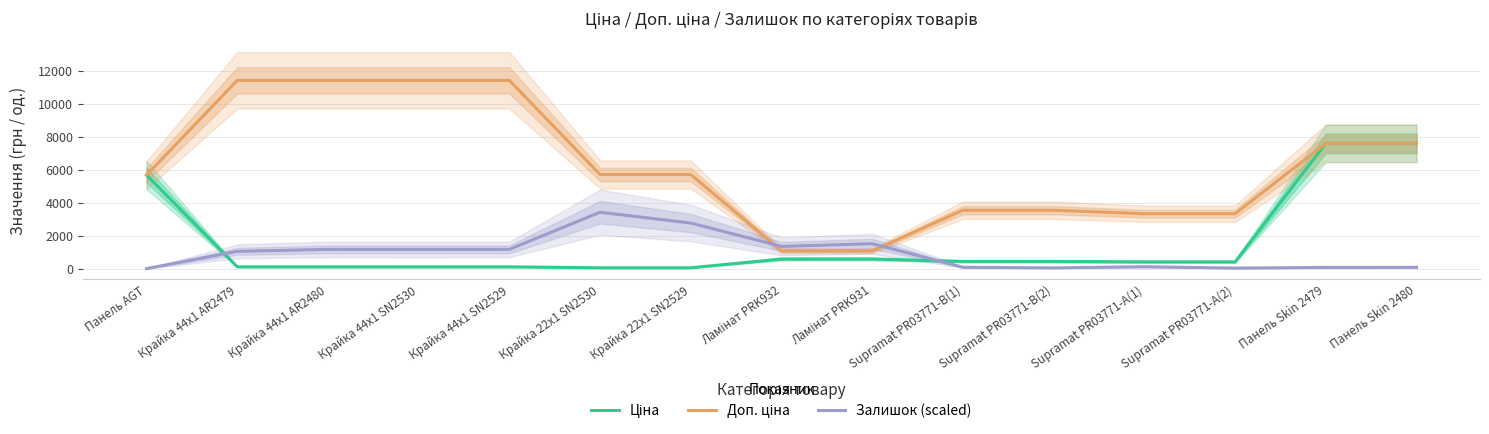

What is the difference between the Доп. ціна values at Крайка 22x1 SN2529 and Supramat PR03771-B(2)?

2160.0